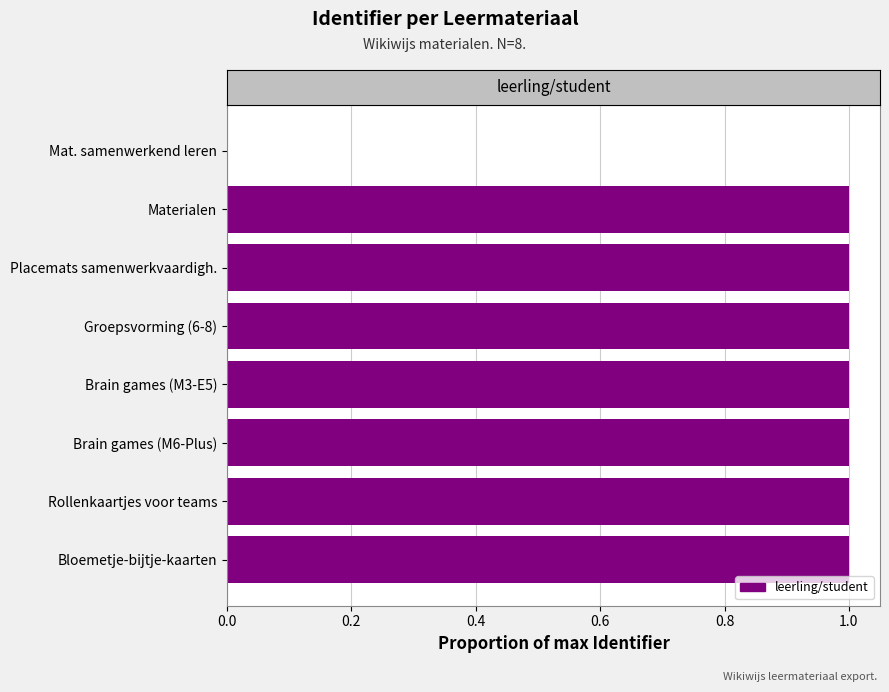

What is the maximum value shown in the chart?

1.0